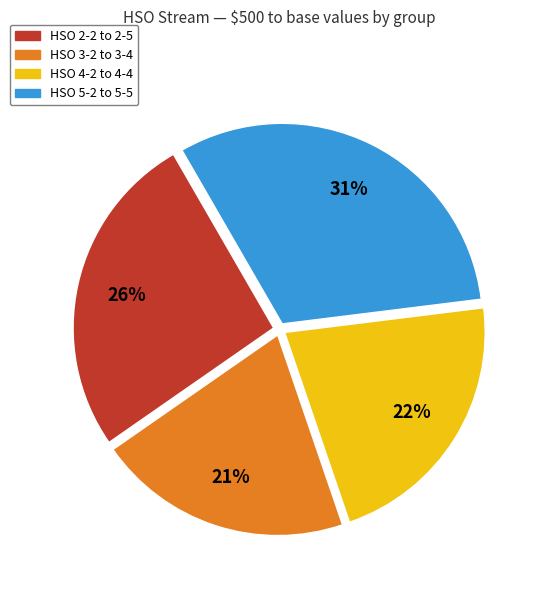

Does any single category account for the majority?

No